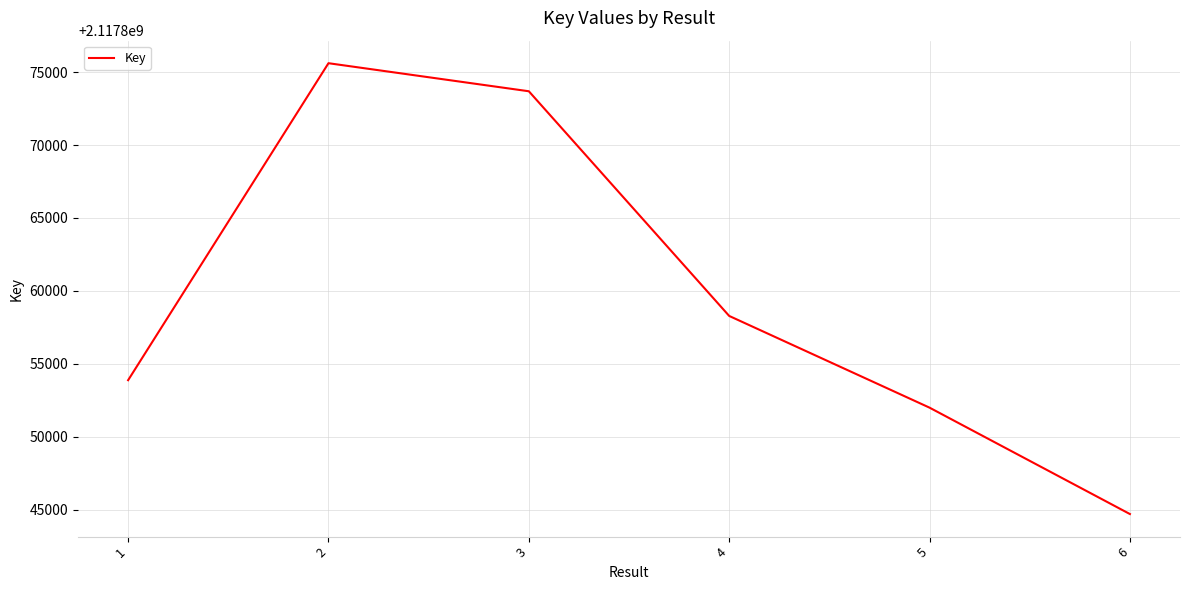

List the labels in order of value, largest first.

2, 3, 4, 1, 5, 6